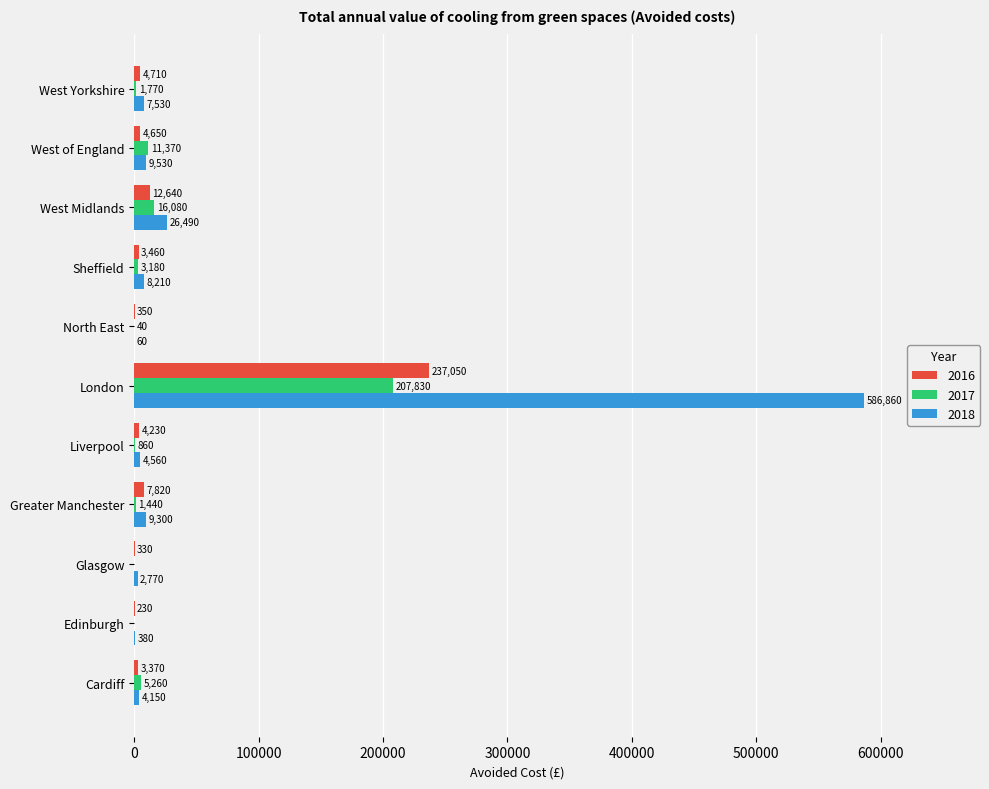

Between Glasgow and West Midlands, which series saw the biggest shift?

2018